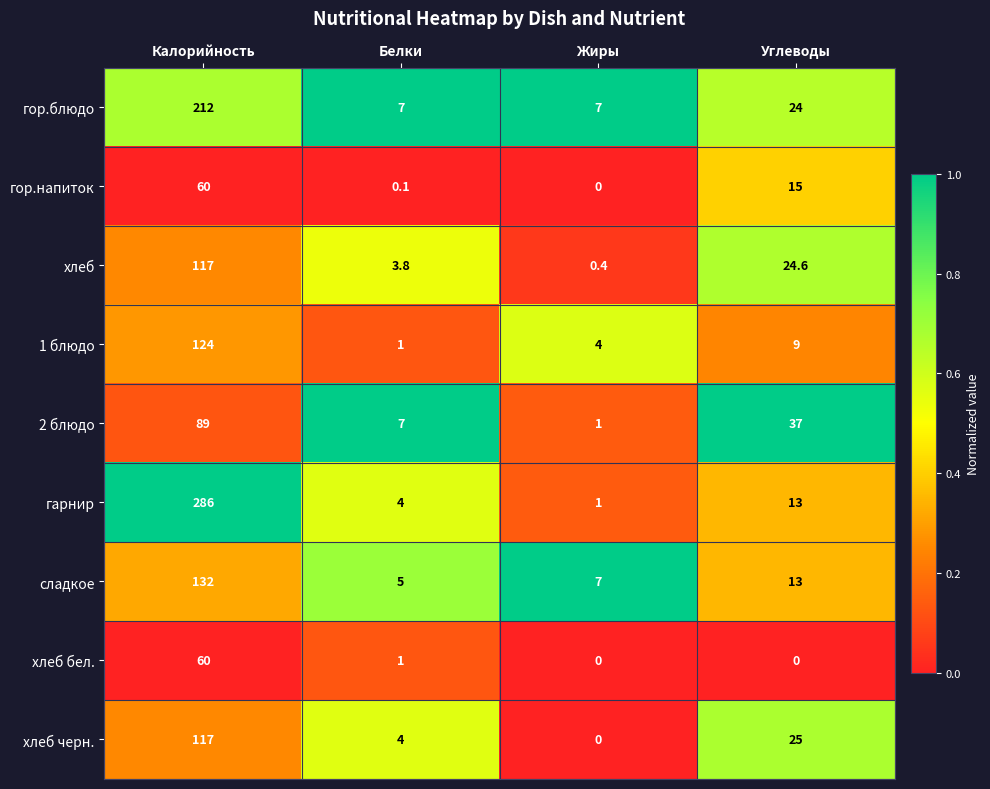

Which category has the highest value across all series?

Калорийность